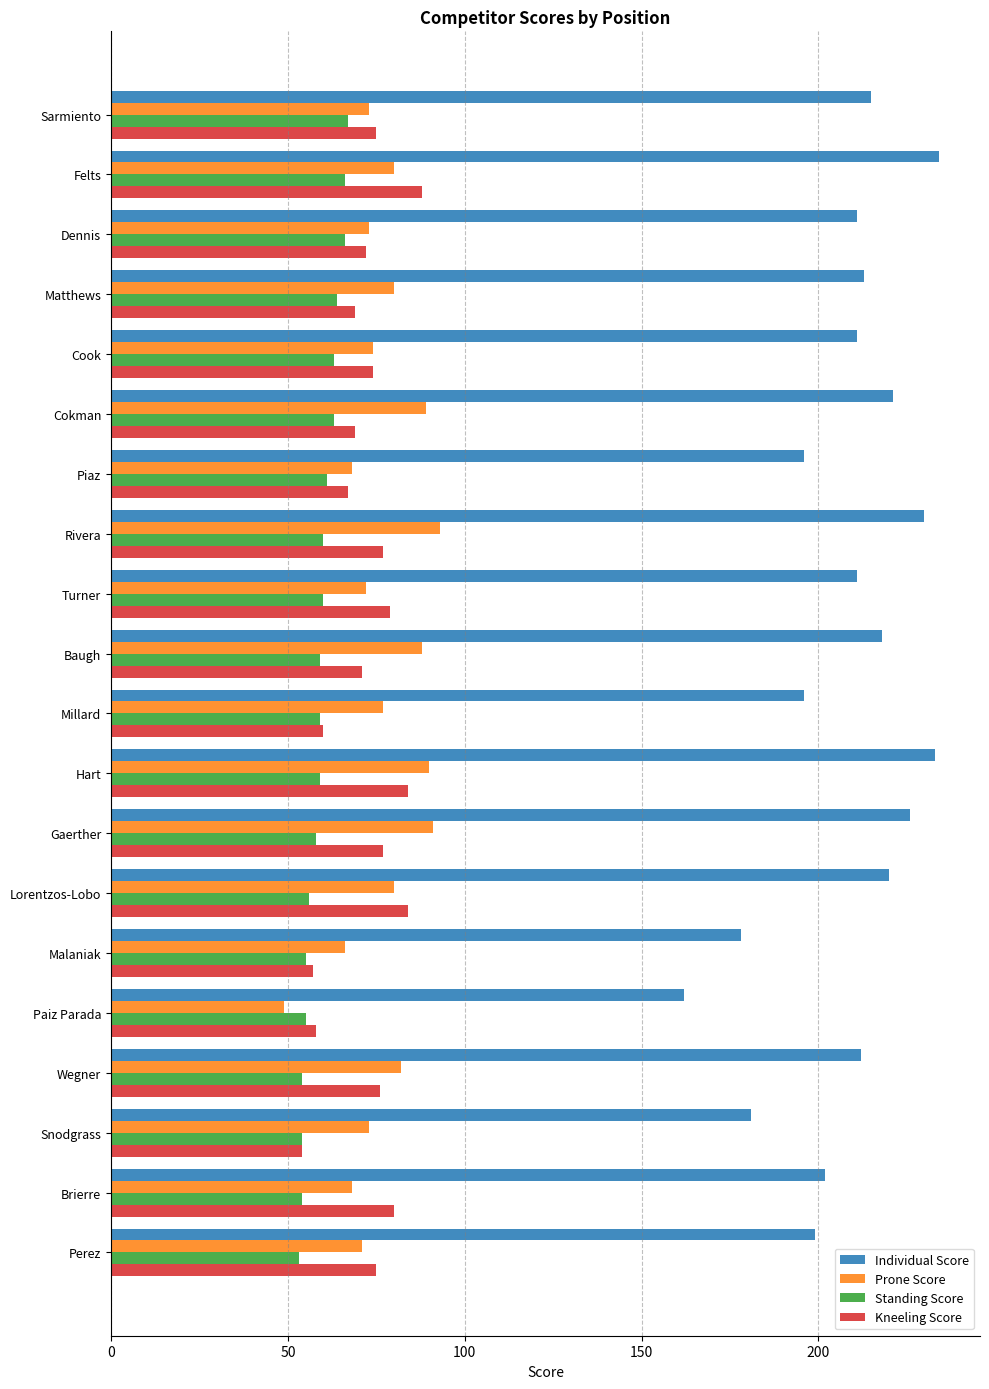

What is the total value across all series at Brierre?

404